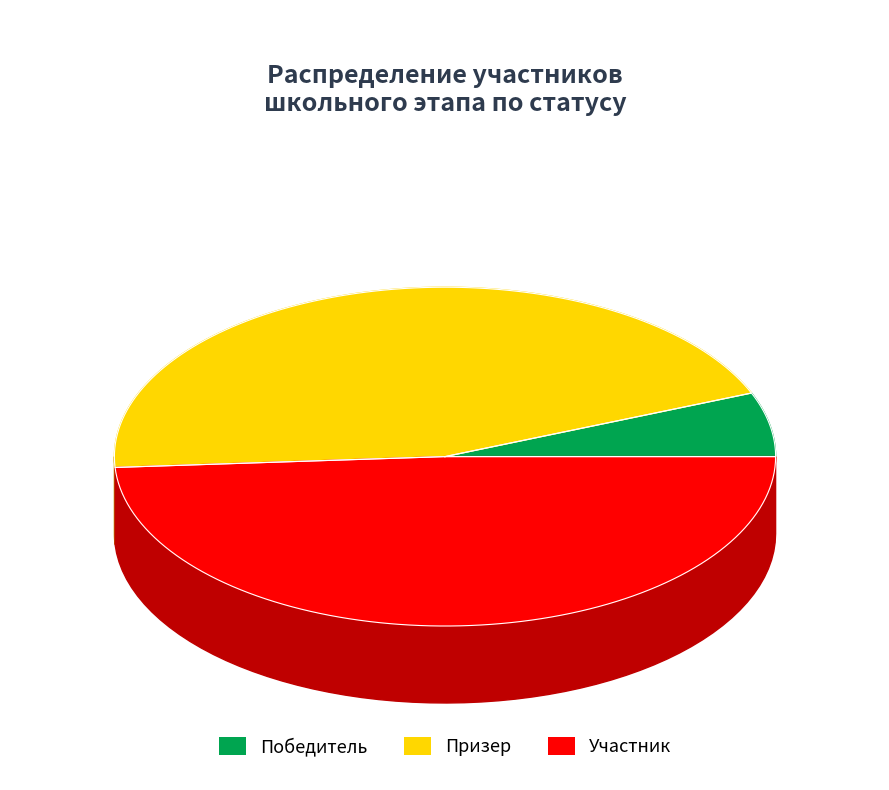

Which slice is the smallest?

Победитель